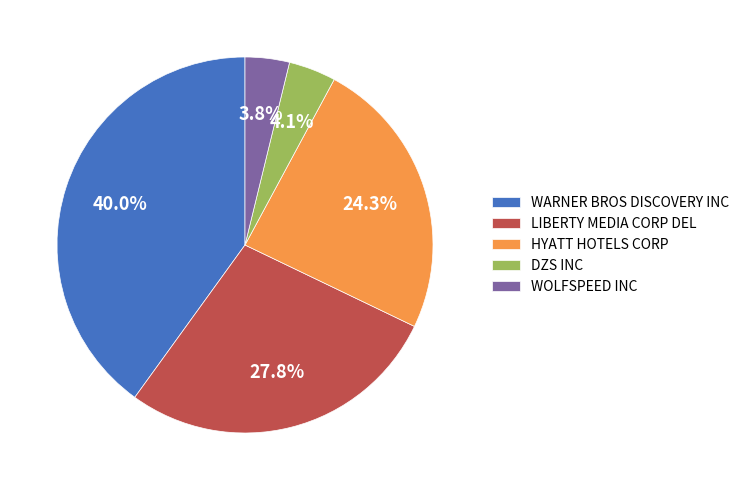

Do DZS INC and WOLFSPEED INC together represent more than half of the pie?

No